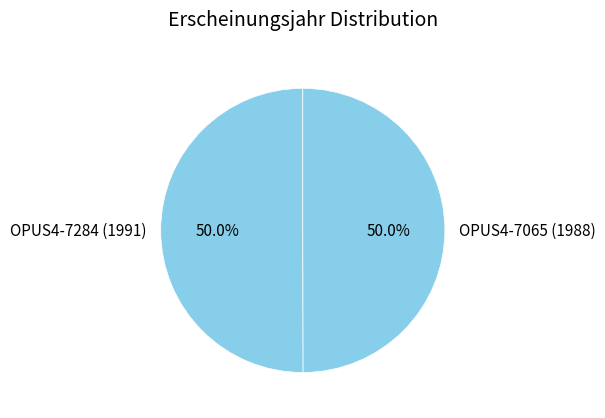

To the nearest percent, what percentage of the pie is OPUS4-7284 (1991)?

50%